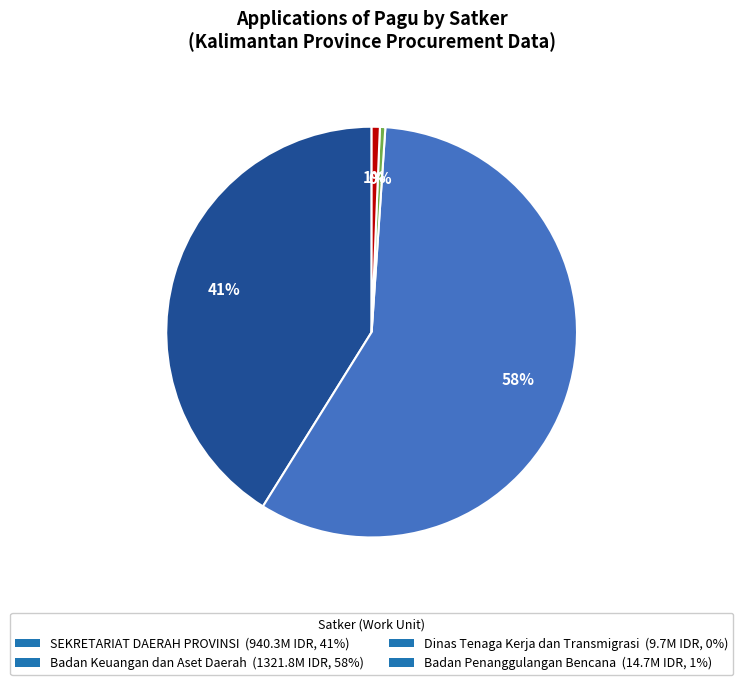

Is there any slice that represents more than half of the pie?

Yes